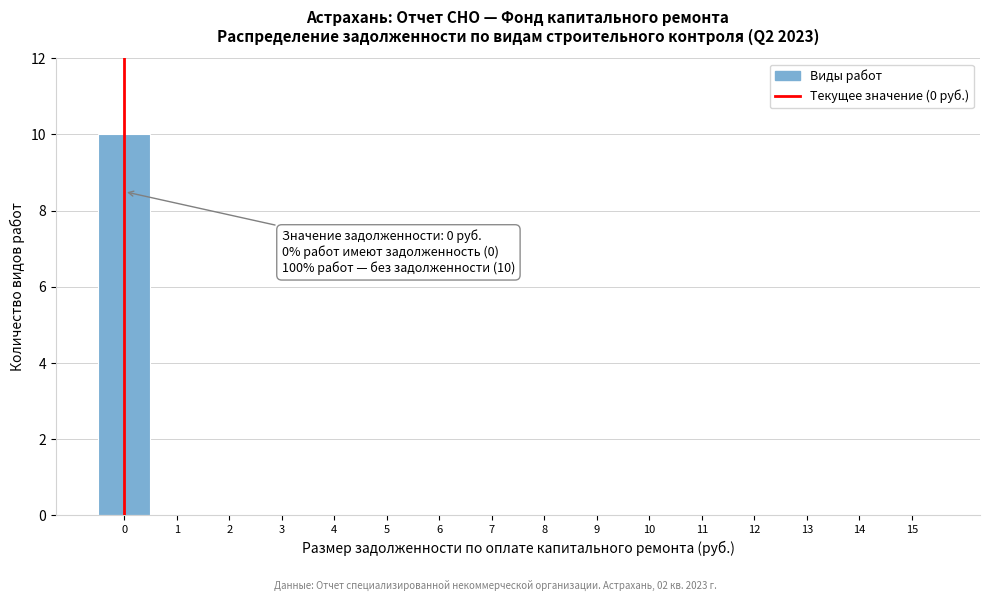

Over which range of the x-axis is the bar tallest?

-0.5 to 0.5